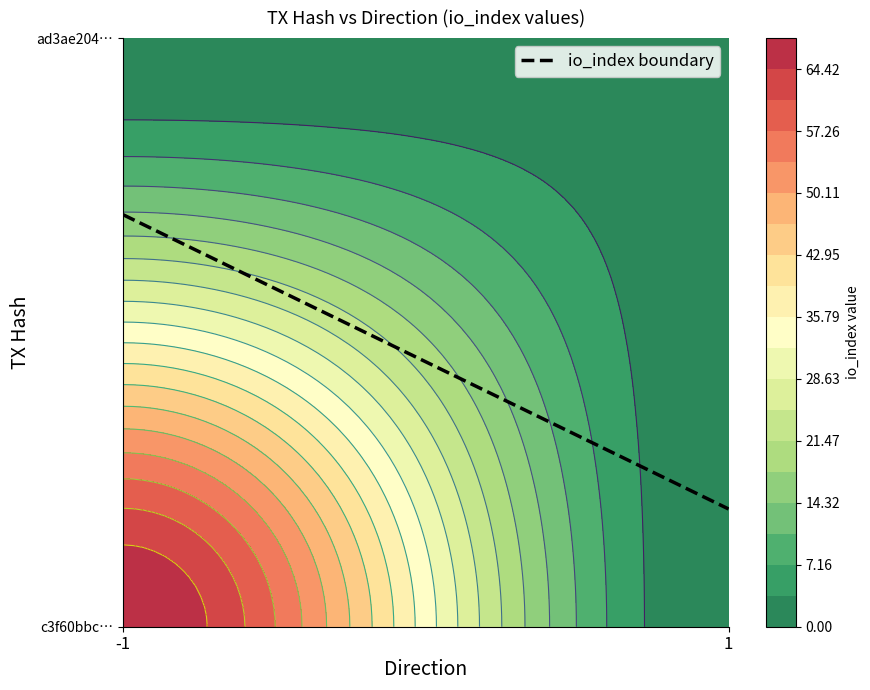

Rank the series by their maximum value, from highest to lowest.

c3f60bbc1a0c360700f54296617d29eff73eeec, ad3ae2048a8dd83db1abb1b41f5b37926bd62af